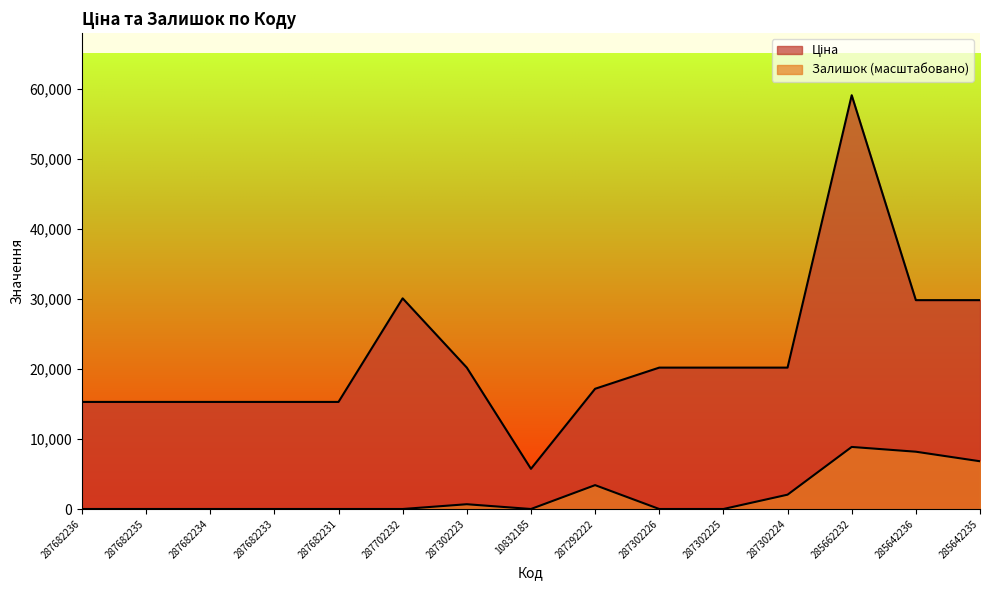

Rank the series at 285642236 from highest to lowest value.

Ціна, Залишок